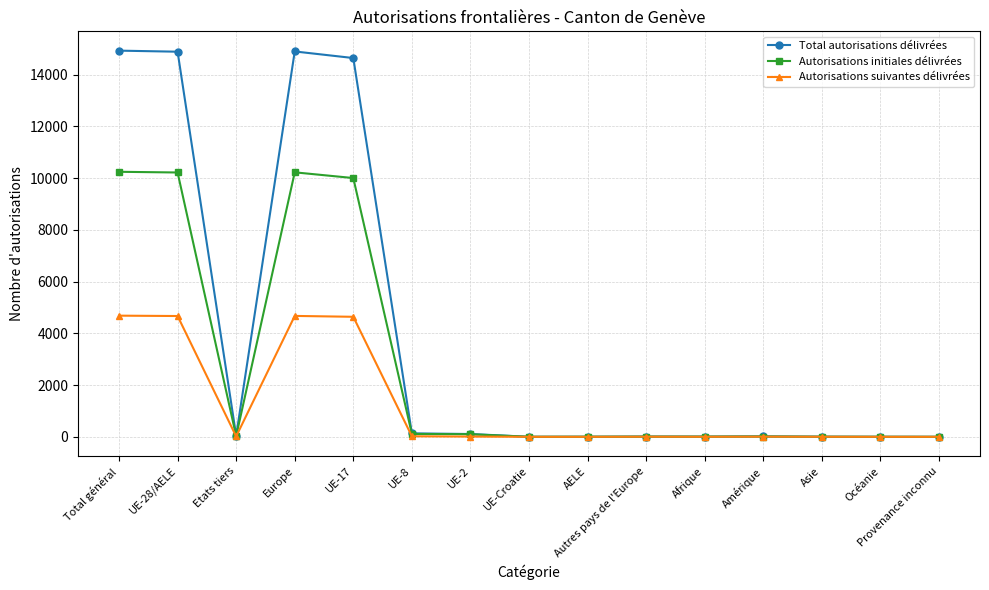

What is the value of the Total autorisations délivrées point at the 7th from the left?

108